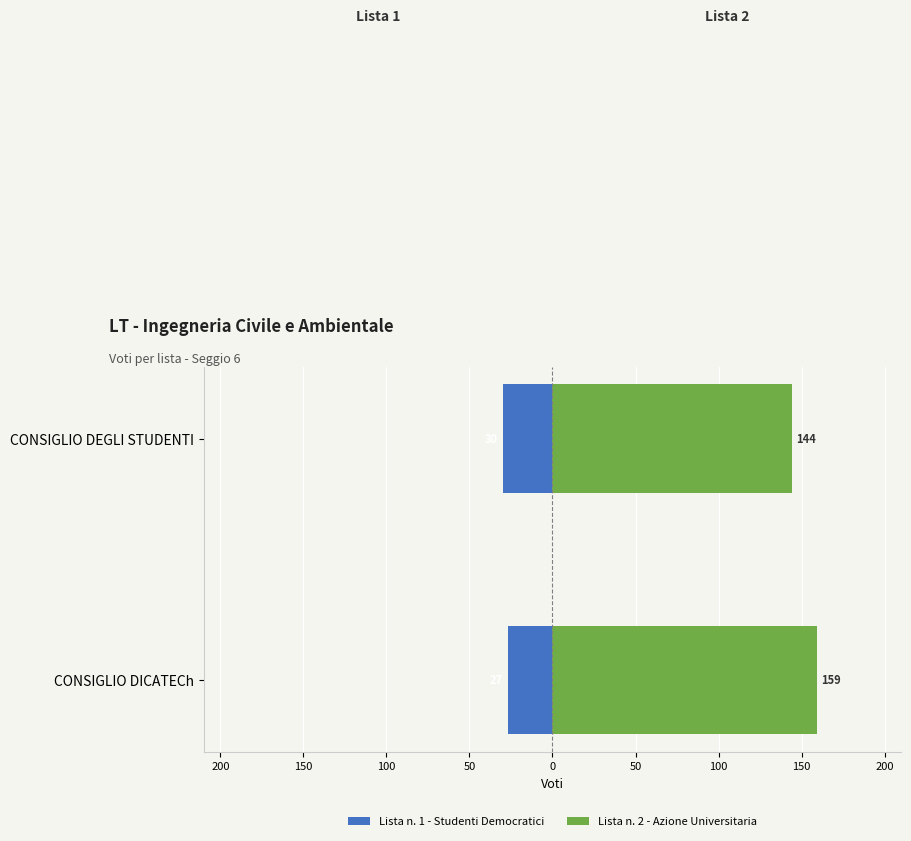

What is the lowest value of the Lista n. 1 - Studenti Democratici series?

-30